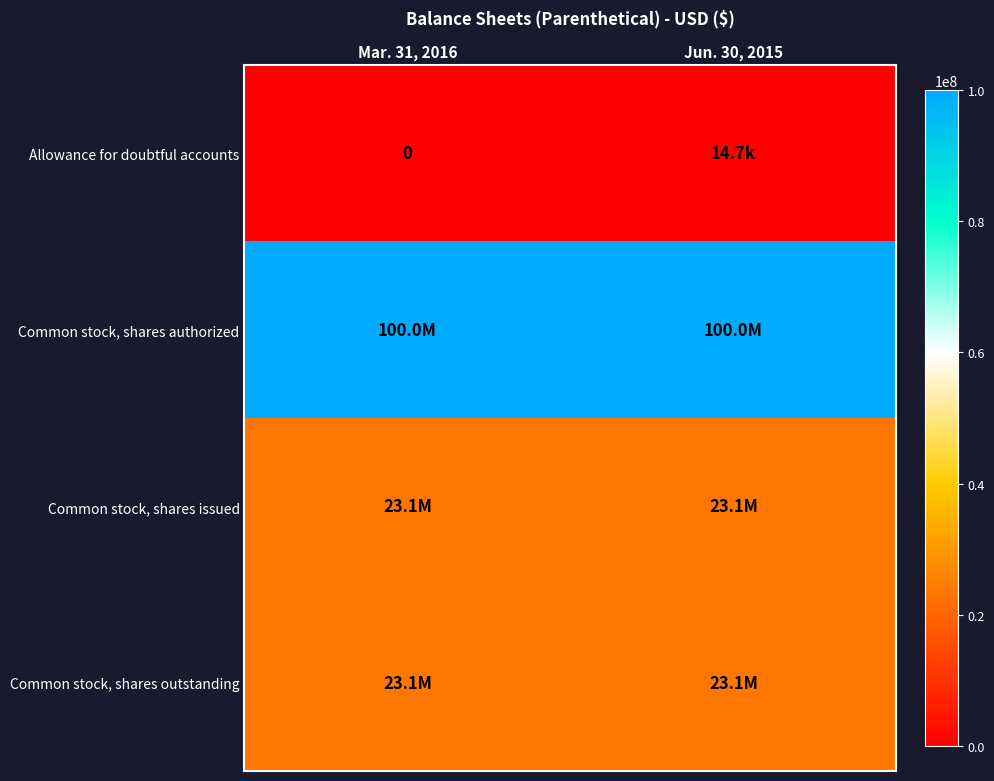

Which series has the widest spread of values?

row_0